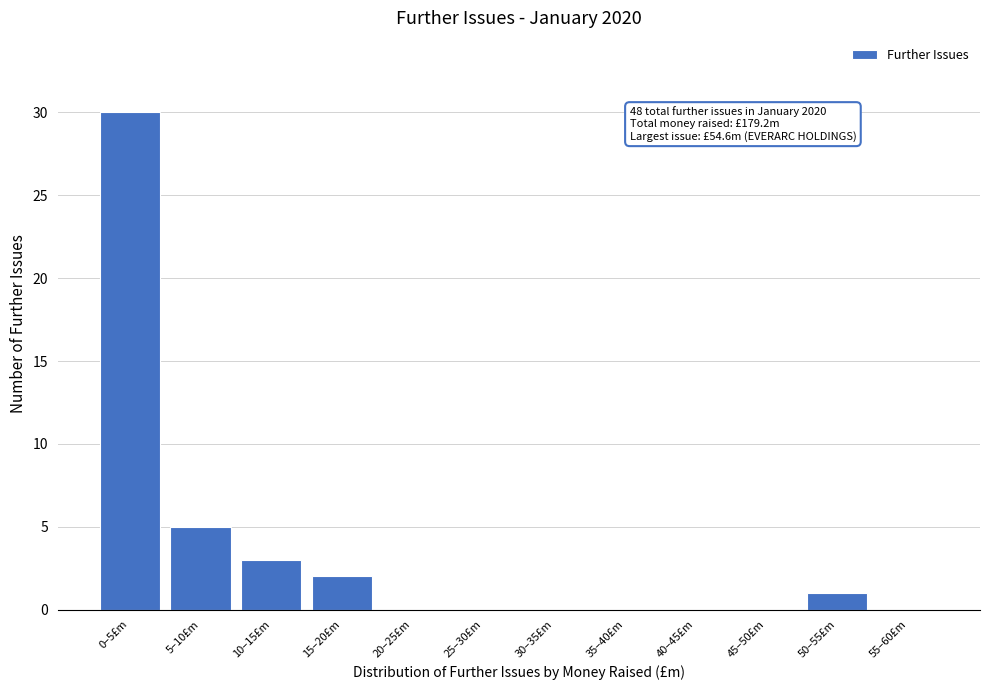

Reading left to right, transcribe all the data shown in this chart.

0–5£m=30	5–10£m=5	10–15£m=3	15–20£m=2	20–25£m=0	25–30£m=0	30–35£m=0	35–40£m=0	40–45£m=0	45–50£m=0	50–55£m=1	55–60£m=0